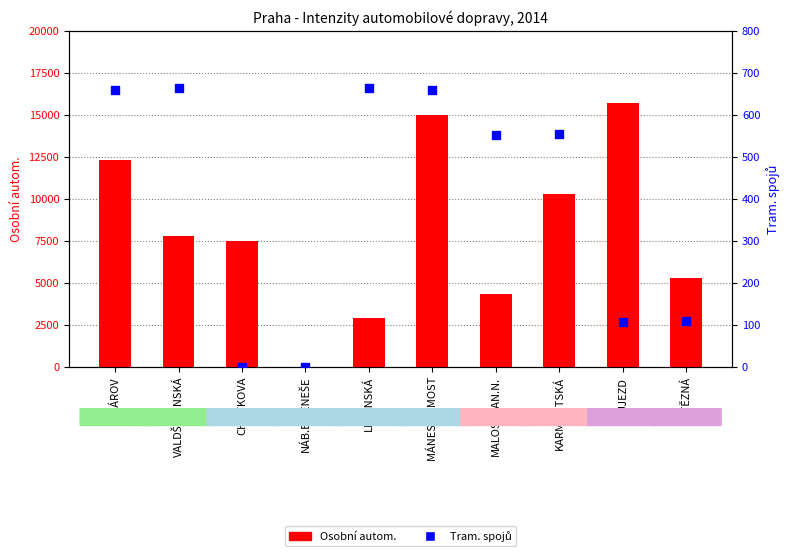

Which series contains the highest Y value?

Osobní autom.